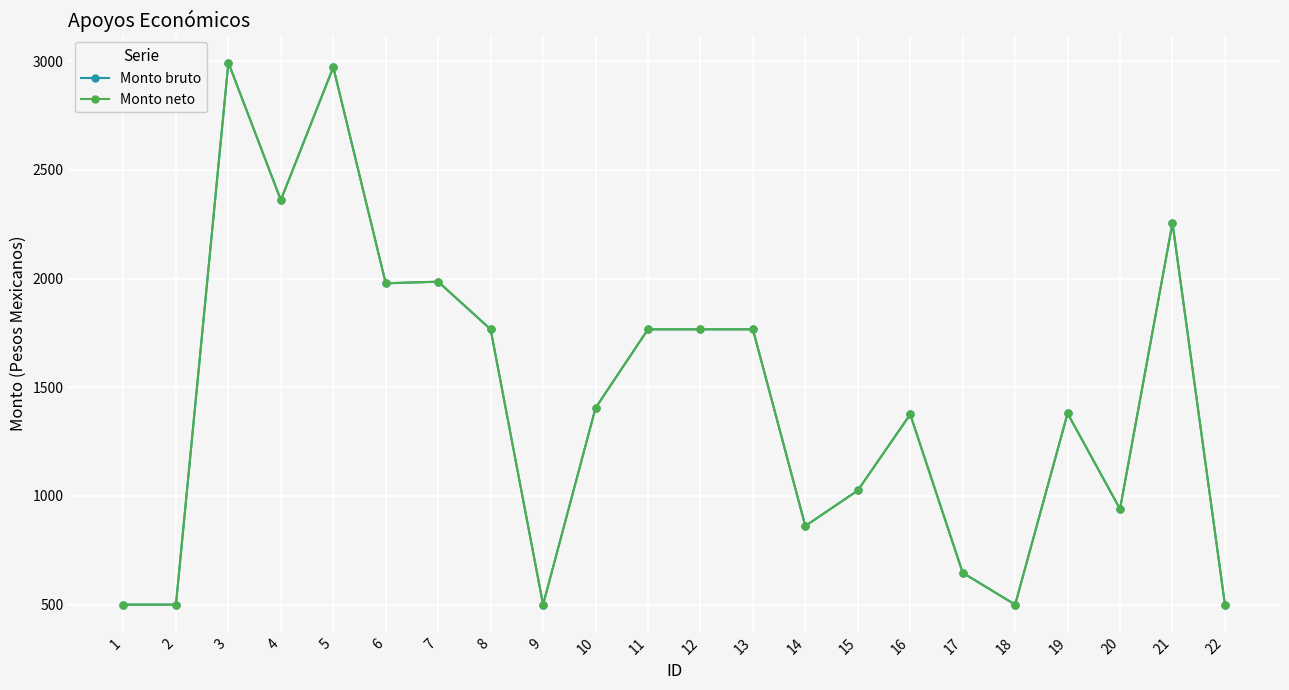

Reading left to right, list all the values displayed in this chart.

Monto bruto: 500.0	500.0	2993.3	2361.2	2972.3	1978.3	1985.6	1766.4	500.0	1404.6	1766.4	1766.4	1766.4	861.8	1025.2	1375.3	646.6	500.0	1379.8	939.9	2255.8	500.0
Monto neto: 500.0	500.0	2993.3	2361.2	2972.3	1978.3	1985.6	1766.4	500.0	1404.6	1766.4	1766.4	1766.4	861.8	1025.2	1375.3	646.6	500.0	1379.8	939.9	2255.8	500.0